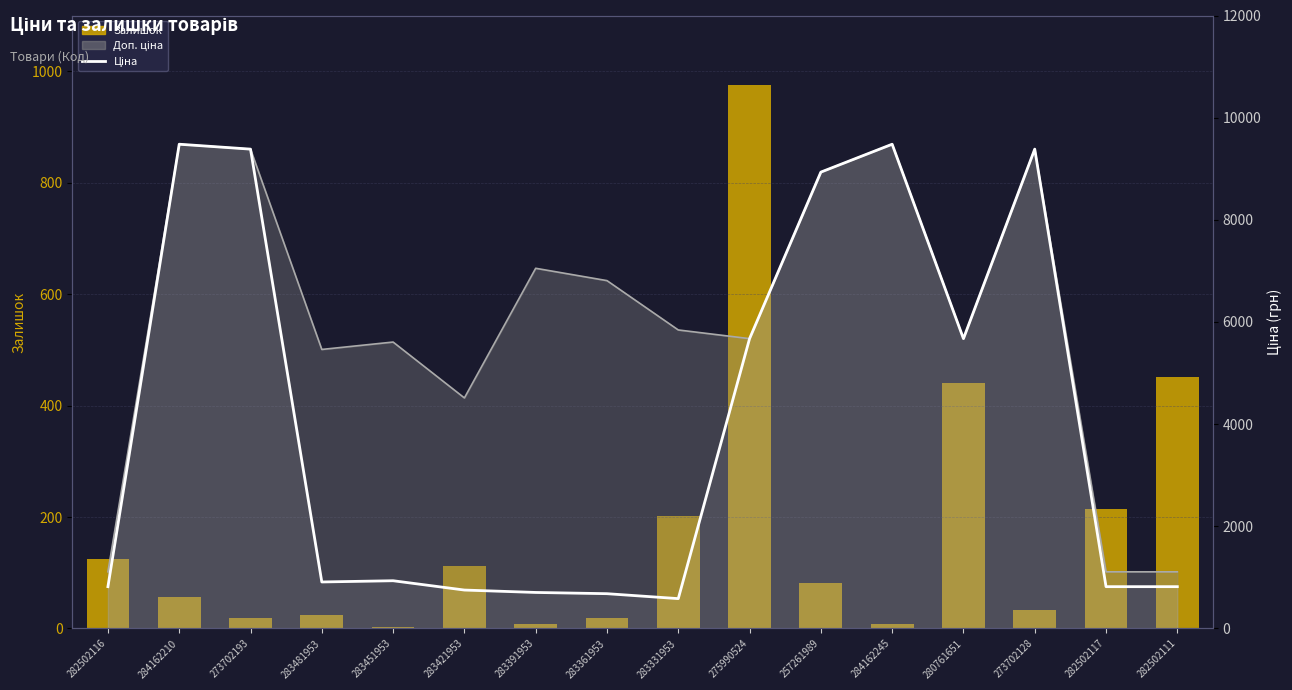

Between 283451953 and 284162245, which series saw the biggest shift?

Ціна